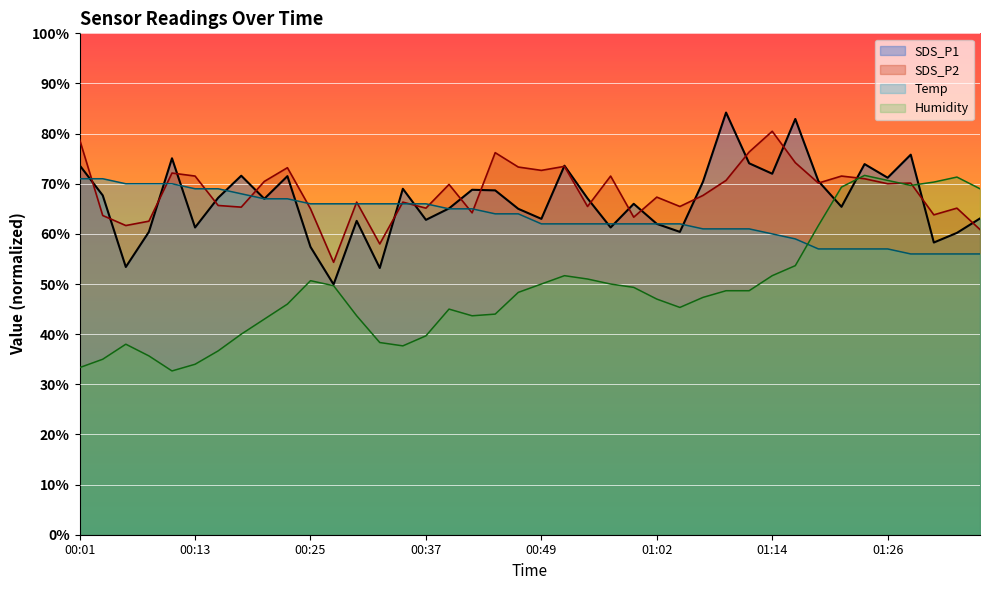

Reading left to right, extract all data points from this chart.

SDS_P1: 00:01=73.7	00:03=67.7	00:06=53.4	00:08=60.4	00:11=75.1	00:13=61.3	00:15=67.2	00:18=71.6	00:20=67.0	00:23=71.5	00:25=57.4	00:28=49.9	00:30=62.6	00:32=53.2	00:35=69.0	00:37=62.8	00:40=65.1	00:42=68.8	00:45=68.7	00:47=65.0	00:49=63.0	00:52=73.6	00:54=67.1	00:57=61.3	00:59=66.0	01:02=62.0	01:04=60.4	01:07=70.4	01:09=84.2	01:11=74.1	01:14=72.0	01:16=82.9	01:19=70.5	01:21=65.4	01:24=73.9	01:26=71.2	01:29=75.8	01:31=58.3	01:33=60.2	01:36=63.1
SDS_P2: 00:01=78.8	00:03=63.7	00:06=61.7	00:08=62.5	00:11=72.1	00:13=71.5	00:15=65.7	00:18=65.3	00:20=70.5	00:23=73.2	00:25=65.0	00:28=54.3	00:30=66.3	00:32=58.0	00:35=66.3	00:37=65.1	00:40=69.9	00:42=64.2	00:45=76.2	00:47=73.3	00:49=72.7	00:52=73.5	00:54=65.5	00:57=71.5	00:59=63.3	01:02=67.3	01:04=65.5	01:07=67.7	01:09=70.7	01:11=76.3	01:14=80.5	01:16=74.2	01:19=70.1	01:21=71.5	01:24=71.0	01:26=70.0	01:29=70.1	01:31=63.8	01:33=65.1	01:36=60.9
Temp: 00:01=71.0	00:03=71.0	00:06=70.0	00:08=70.0	00:11=70.0	00:13=69.0	00:15=69.0	00:18=68.0	00:20=67.0	00:23=67.0	00:25=66.0	00:28=66.0	00:30=66.0	00:32=66.0	00:35=66.0	00:37=66.0	00:40=65.0	00:42=65.0	00:45=64.0	00:47=64.0	00:49=62.0	00:52=62.0	00:54=62.0	00:57=62.0	00:59=62.0	01:02=62.0	01:04=62.0	01:07=61.0	01:09=61.0	01:11=61.0	01:14=60.0	01:16=59.0	01:19=57.0	01:21=57.0	01:24=57.0	01:26=57.0	01:29=56.0	01:31=56.0	01:33=56.0	01:36=56.0
Humidity: 00:01=33.3	00:03=35.0	00:06=38.0	00:08=35.7	00:11=32.7	00:13=34.0	00:15=36.7	00:18=40.0	00:20=43.0	00:23=46.0	00:25=50.7	00:28=49.7	00:30=43.7	00:32=38.3	00:35=37.7	00:37=39.7	00:40=45.0	00:42=43.7	00:45=44.0	00:47=48.3	00:49=50.0	00:52=51.7	00:54=51.0	00:57=50.0	00:59=49.3	01:02=47.0	01:04=45.3	01:07=47.3	01:09=48.7	01:11=48.7	01:14=51.7	01:16=53.7	01:19=61.7	01:21=69.3	01:24=71.7	01:26=70.7	01:29=69.7	01:31=70.3	01:33=71.3	01:36=69.0